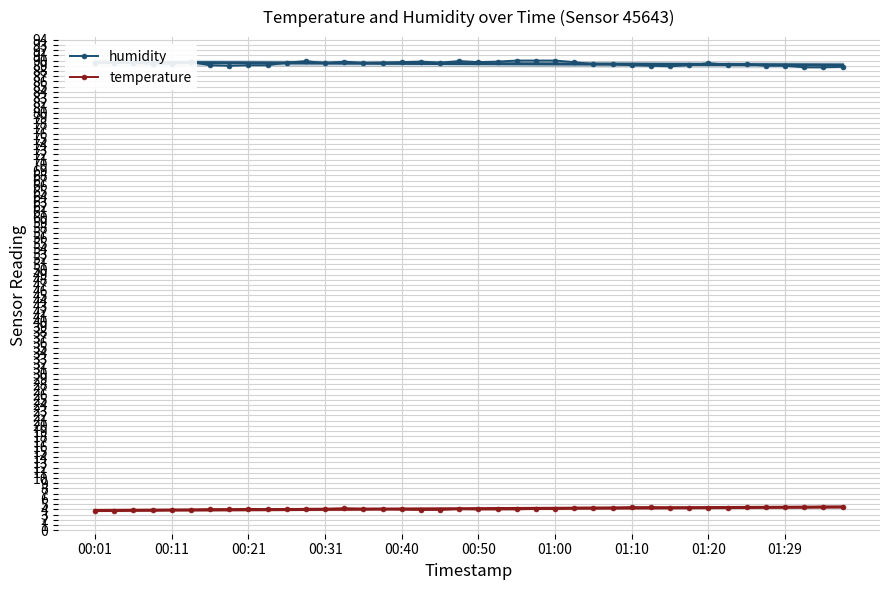

How many distinct data groups are displayed?

2